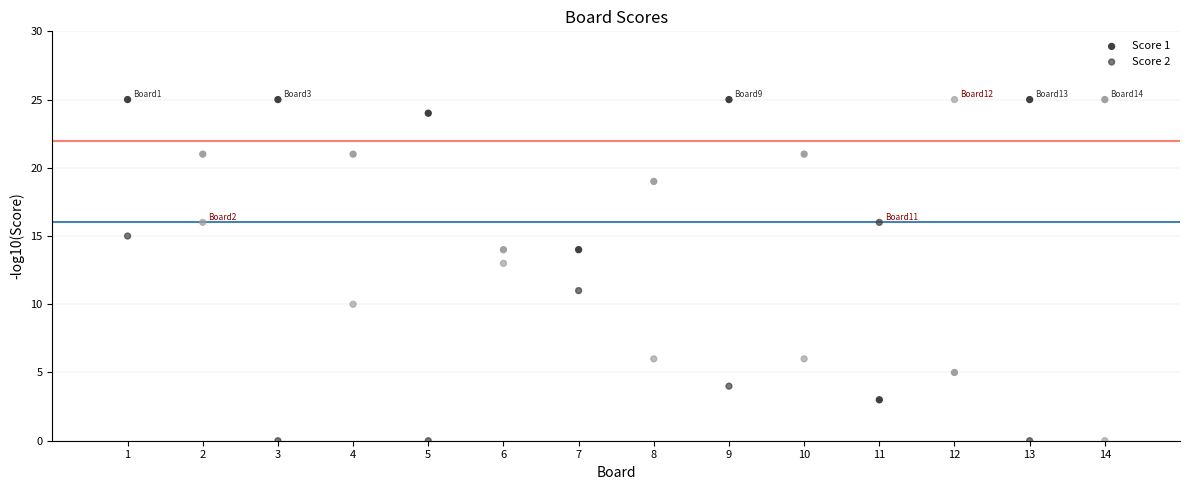

How many data points are displayed?

28